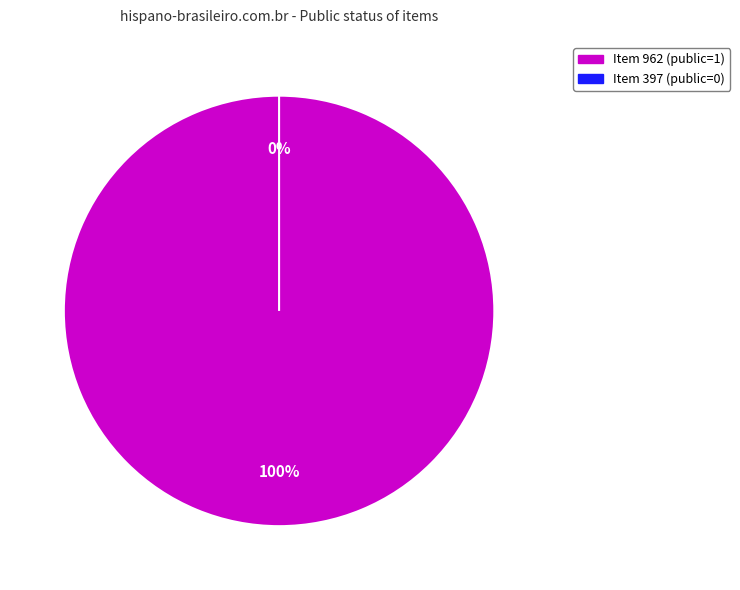

What is the change in value from 962 to 397?

-1